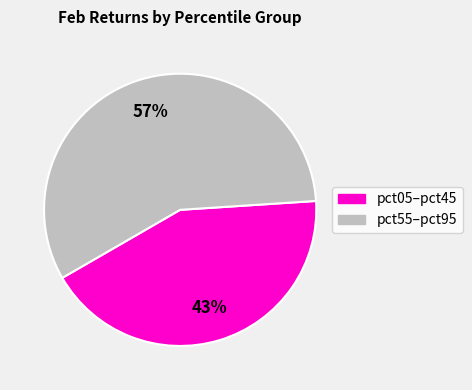

To the nearest percent, what is the average slice percentage?

50%